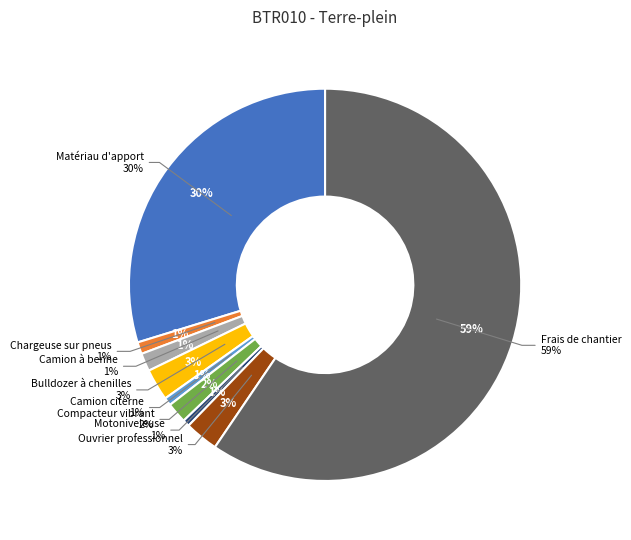

How many segments does this pie chart have?

9